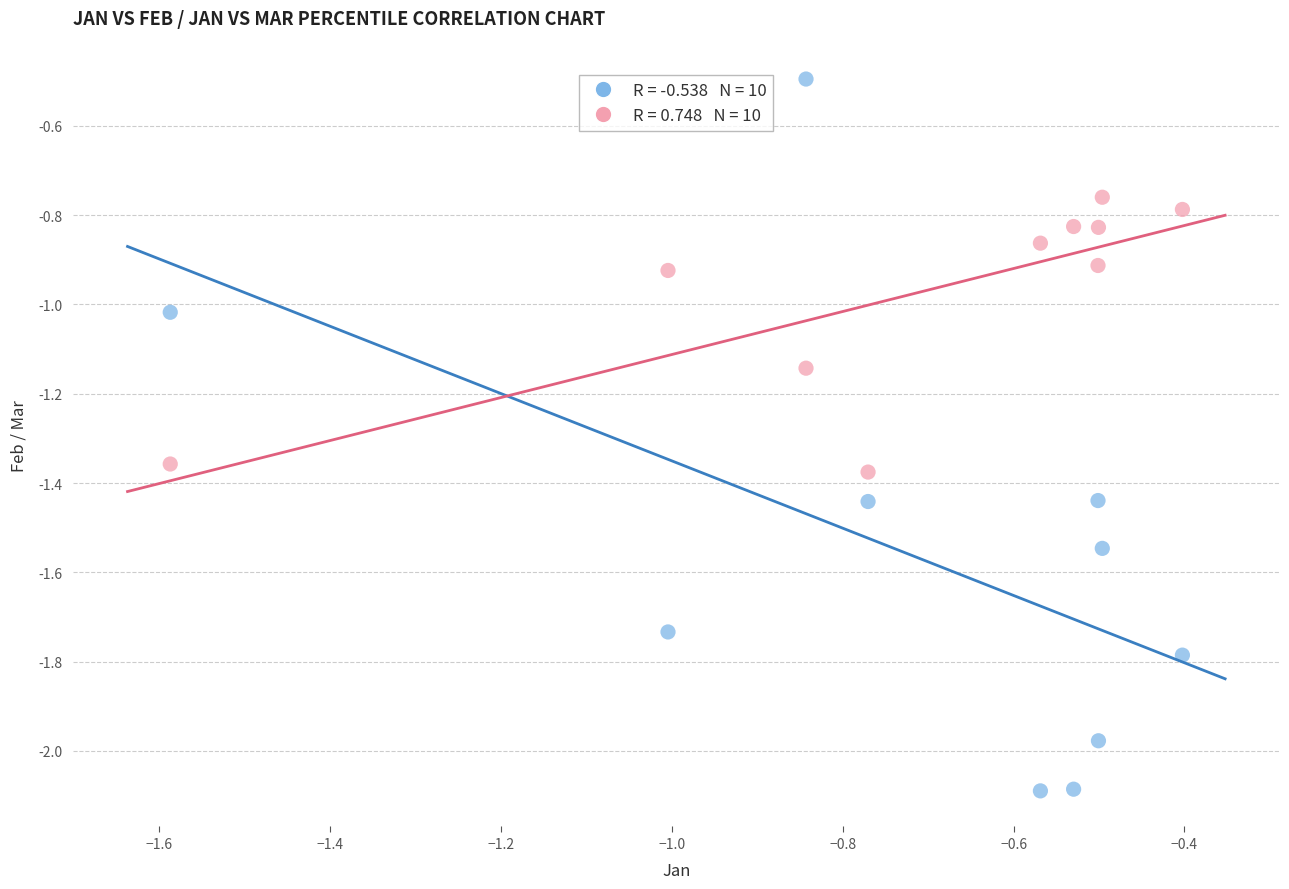

Across all data points, what is the range of X values (max minus min)?

1.2